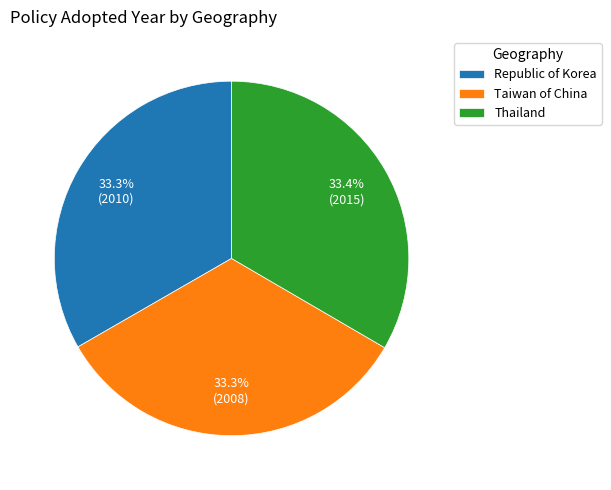

How many segments does this pie chart have?

3